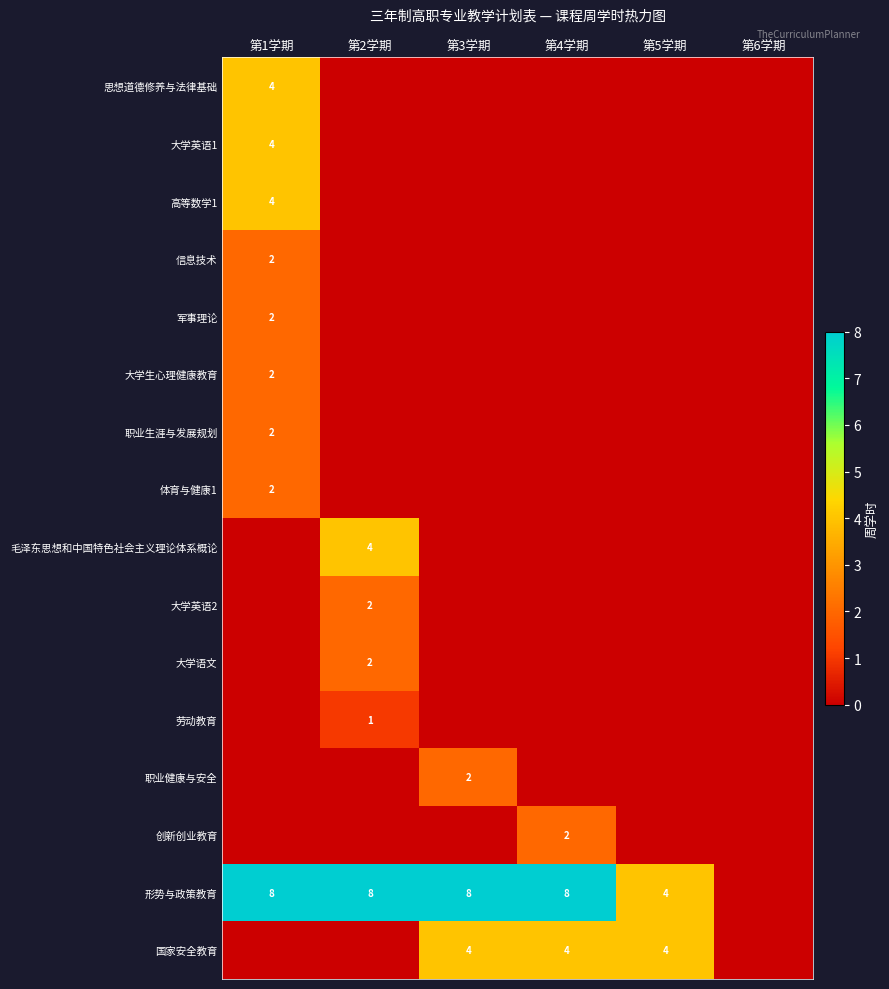

The value of 职业生涯与发展规划 at 第1学期 is 2. True or false?

True